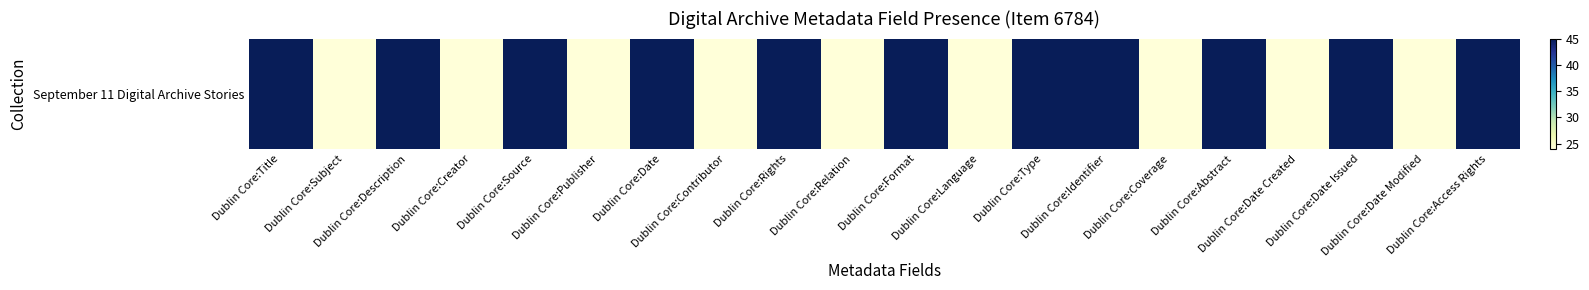

How many data points are less than 45?

9